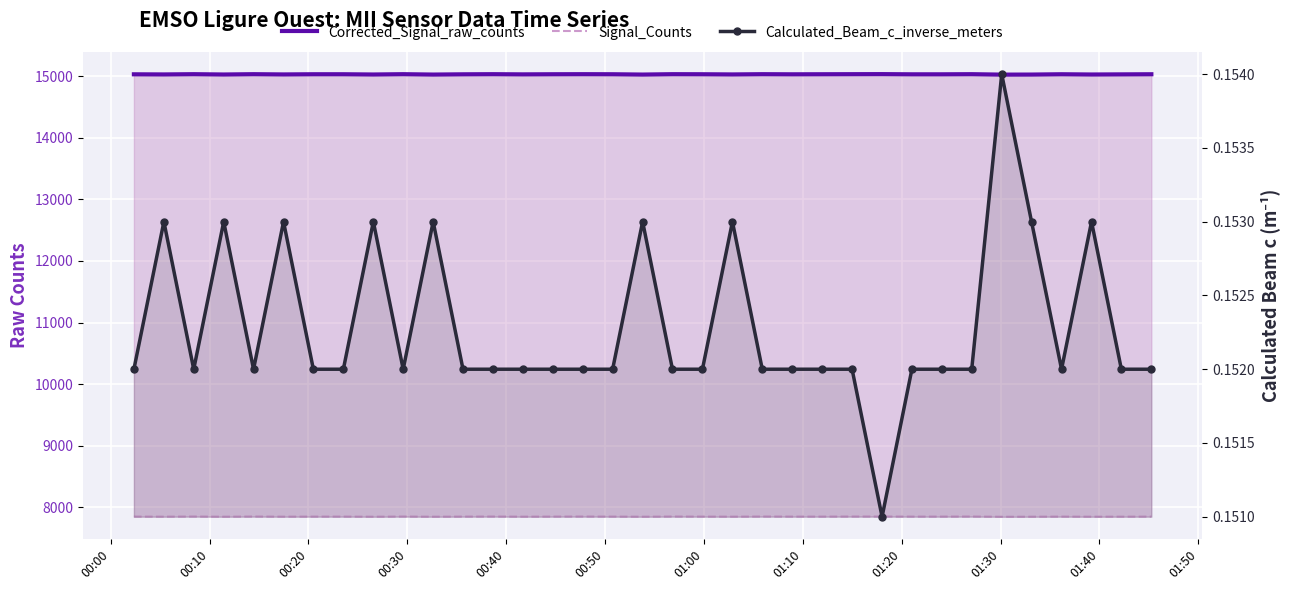

Which series has the largest total across all categories?

Corrected_Signal_raw_counts